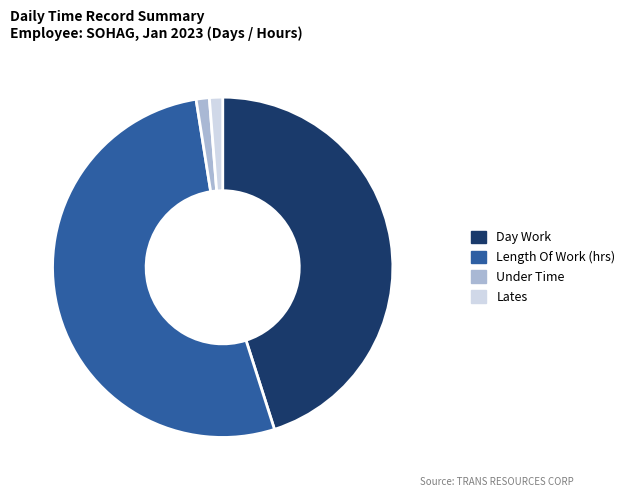

Between Day Work and Lates, which is larger?

Day Work